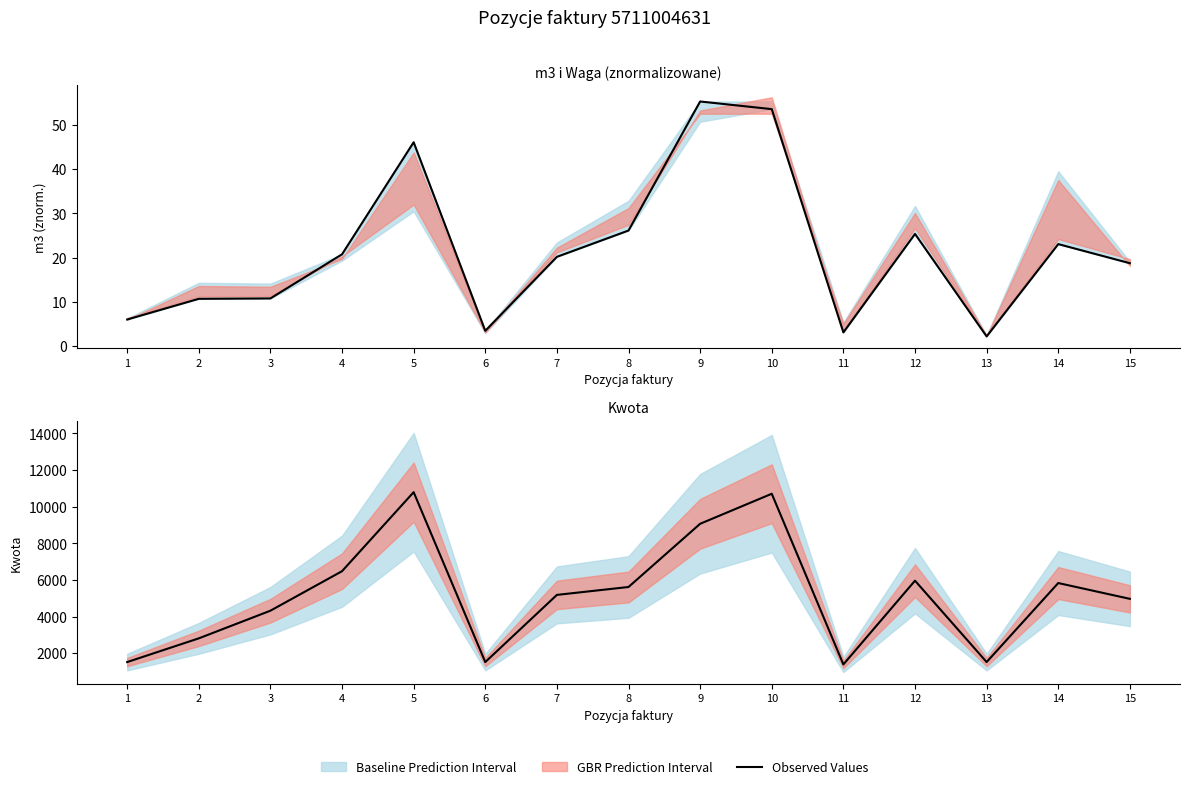

What is the difference between the second highest and minimum values?

9325.4